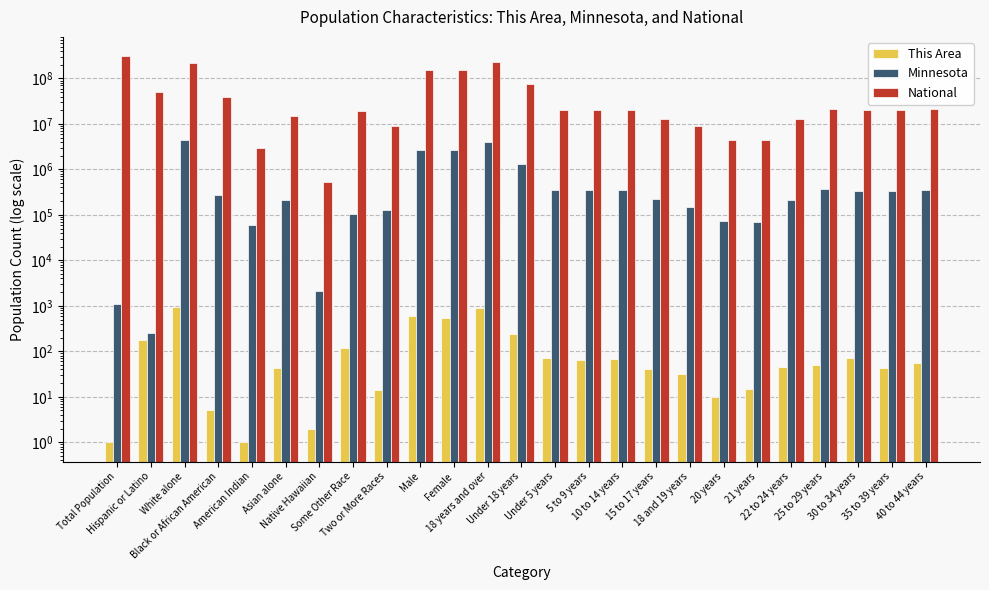

Reading left to right, what are all the values shown in this chart?

This Area: 1	174	939	5	1	43	2	117	14	593	528	875	246	72	65	68	41	31	10	15	45	51	73	44	56
Minnesota: 1121	250	4524062	274412	60916	214234	2156	103000	125145	2632132	2671793	4019862	1284063	355504	355536	352342	220681	147148	72732	70594	212325	372686	342900	328190	352904
National: 308745538	50477594	223553265	38929319	2932248	14674252	540013	19107368	9009073	151781326	156964212	234564071	74181467	20201362	20348657	20677194	12954254	9086089	4519129	4354294	12712576	21101849	19962099	20179642	20890964